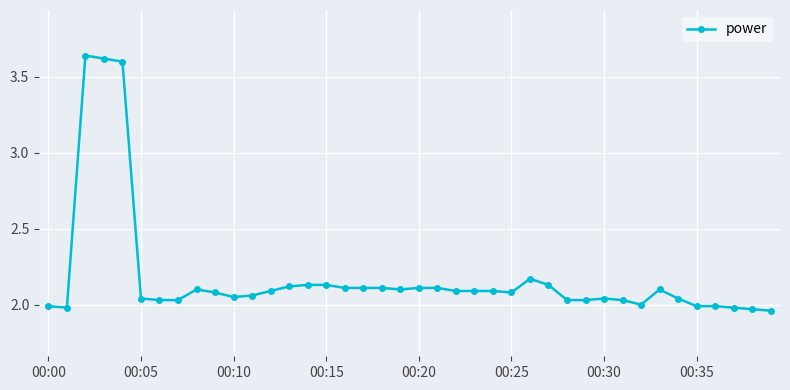

What is the difference between the maximum and minimum values?

1.7